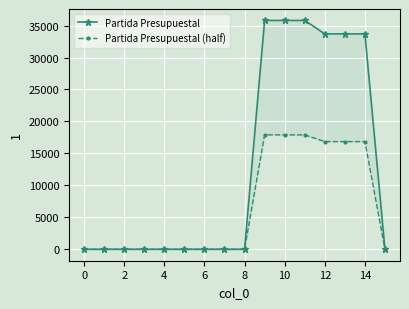

Is the value of Partida Presupuestal at 0 greater than the value of Partida Presupuestal (half) at 11?

No